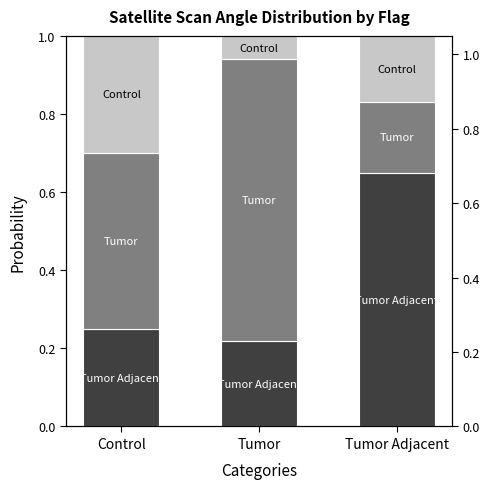

Which series has the largest total across all categories?

Tumor